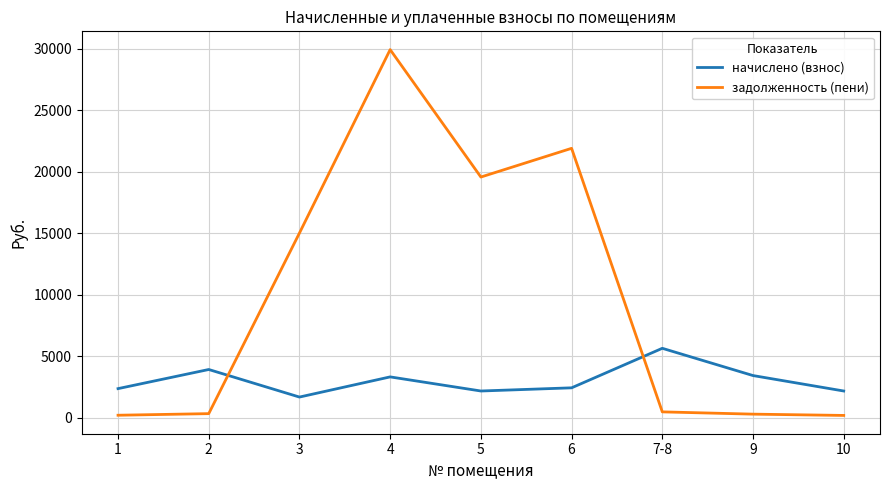

True or false: начислено (взнос) has a value of 614.6 at 3.

False